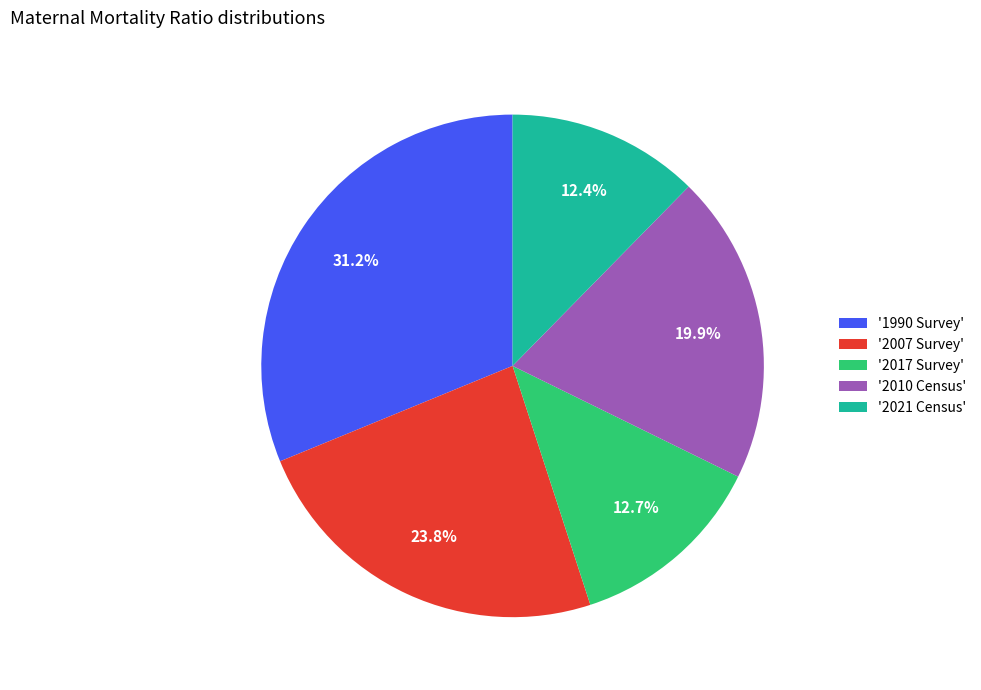

Approximately how many times larger is the value at '1990 Survey' compared to '2021 Census'?

2.5